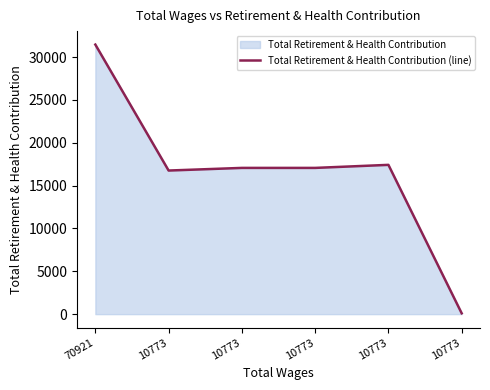

What is the sum of the values at 10773 and 10773?

34497